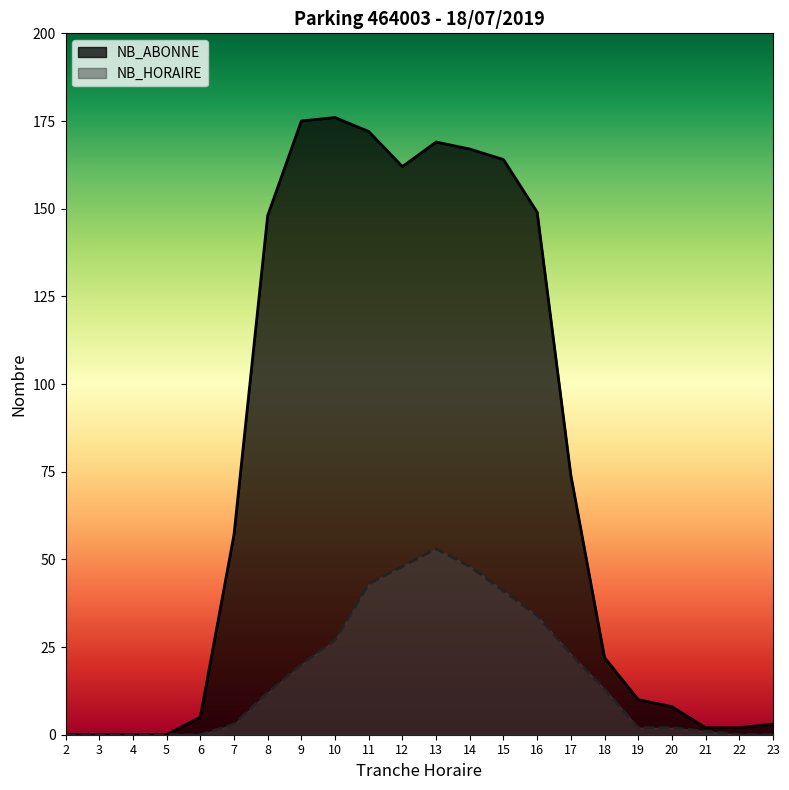

Which series has the widest spread of values?

NB_ABONNE